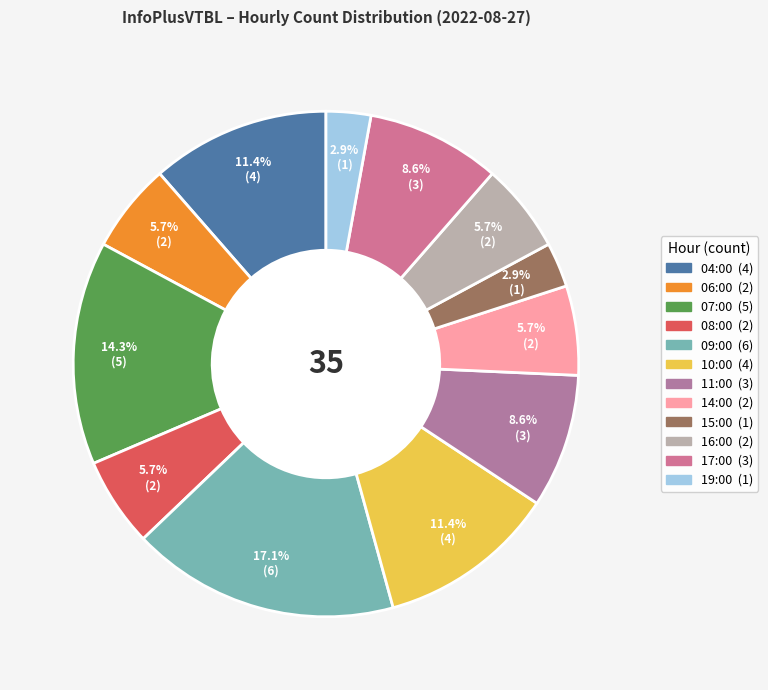

What portion of the pie excludes 14:00?

94.3%